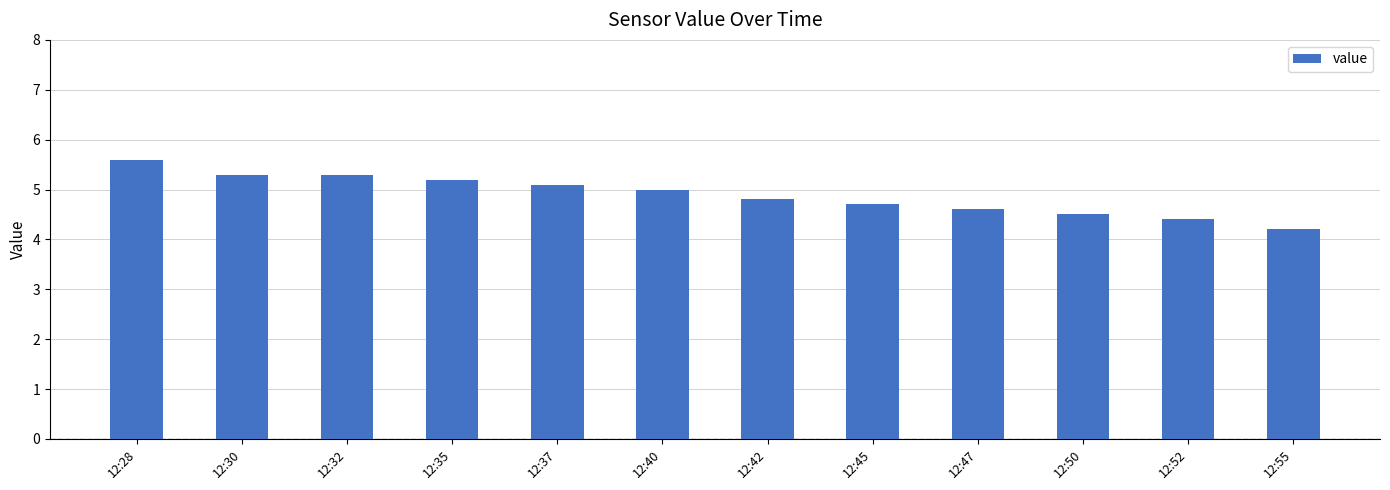

What is the average value?

4.9